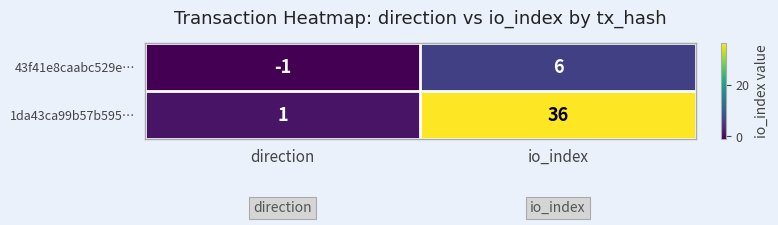

What is the difference between the 1da43ca99b57b595… values at direction and io_index?

35